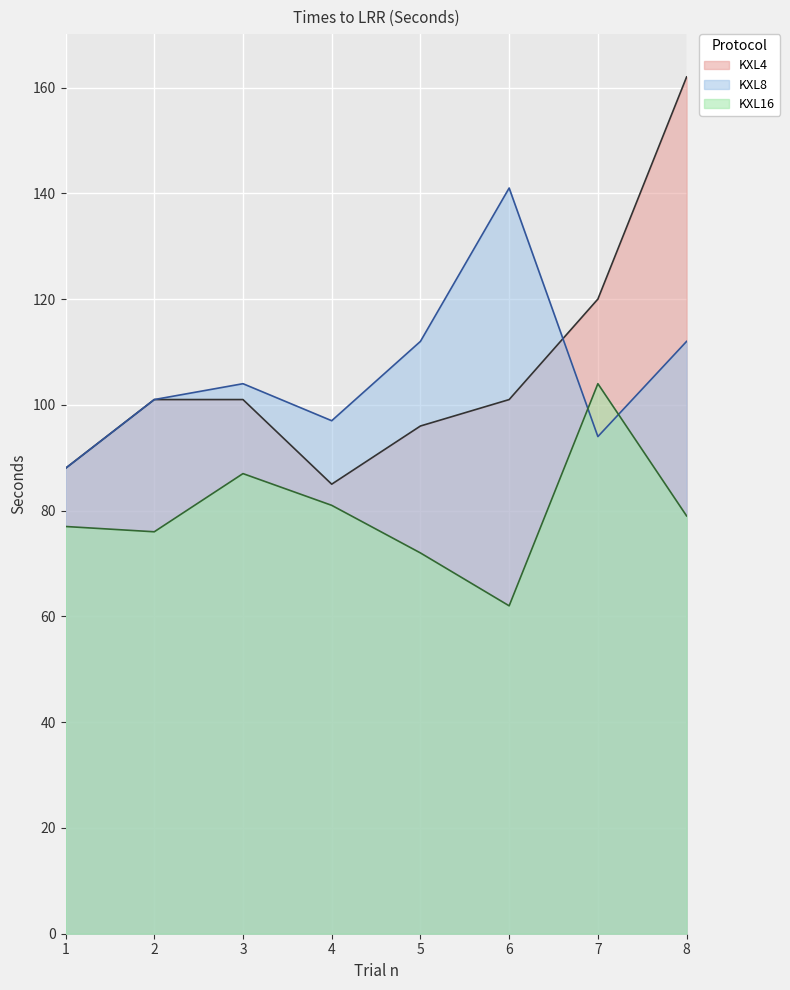

True or false: KXL4 has a value of 96 at 5.

True